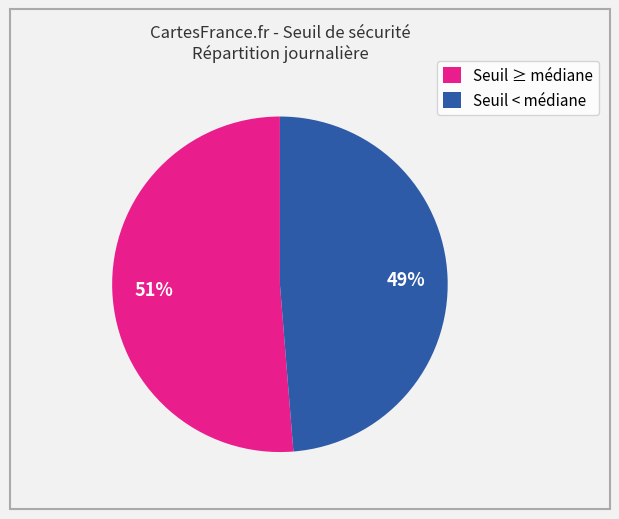

Which slice is the largest?

Seuil ≥ médiane